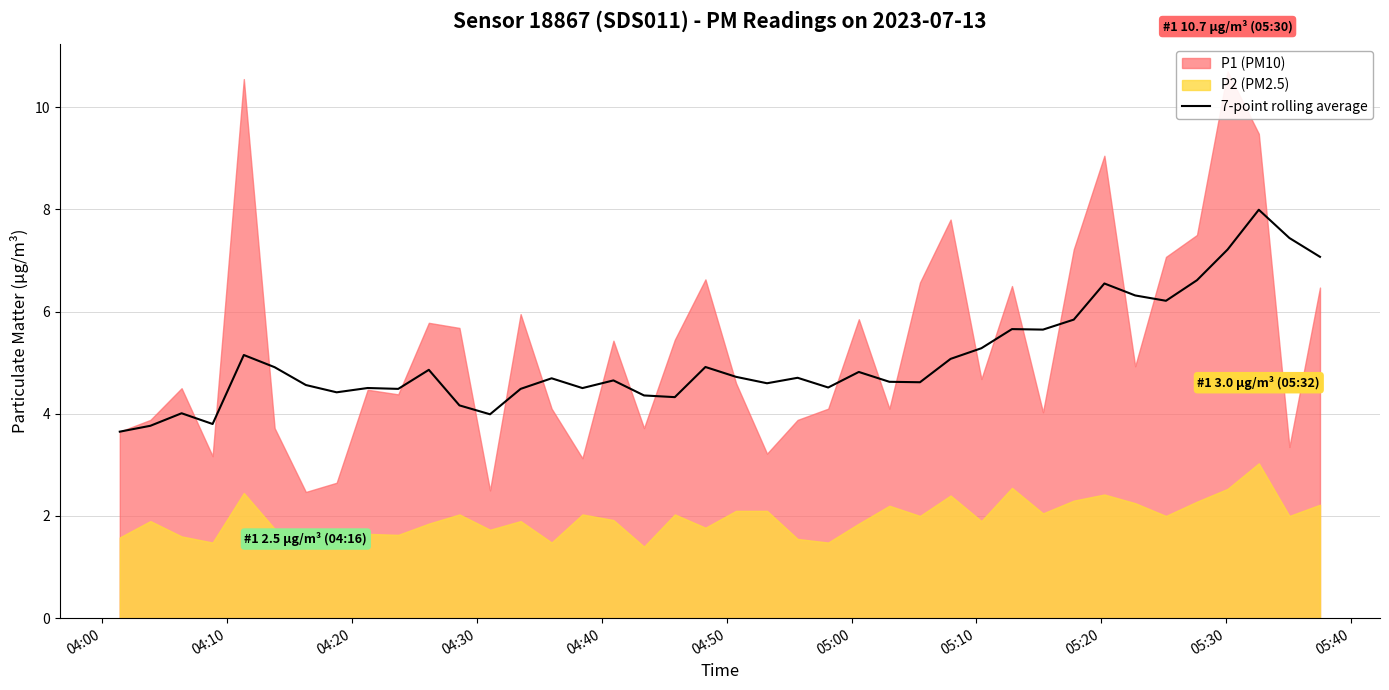

What is the highest value of the 7-point rolling average series?

8.0